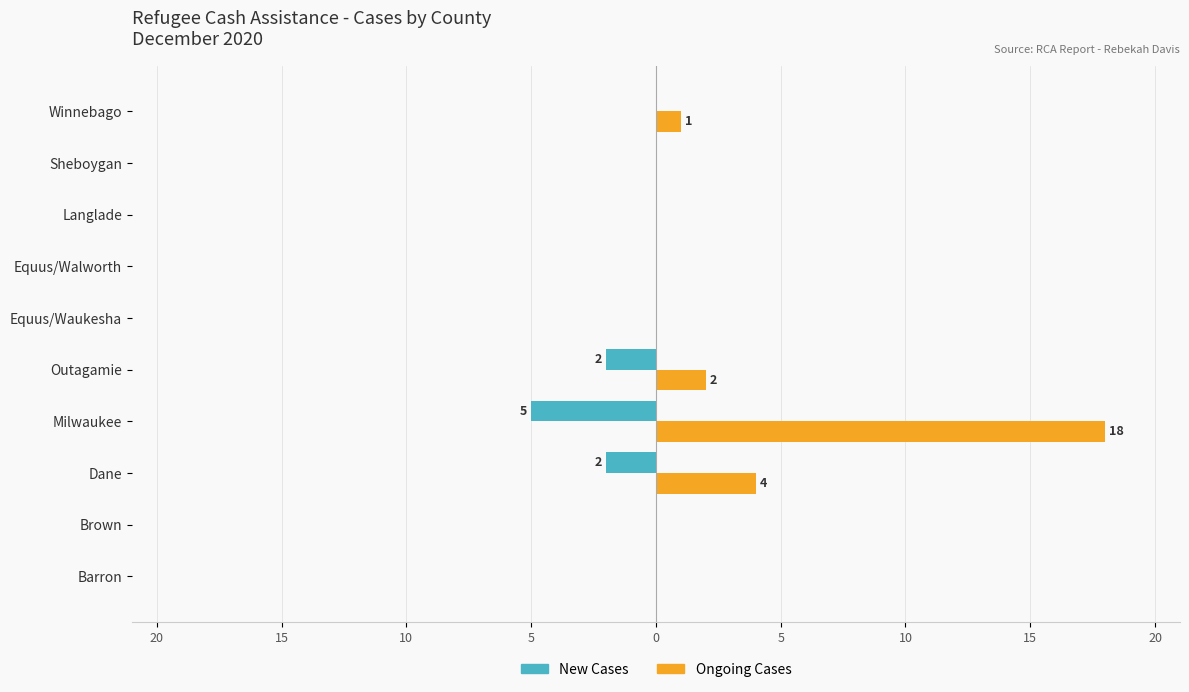

What is the average value of the Ongoing Cases series?

2